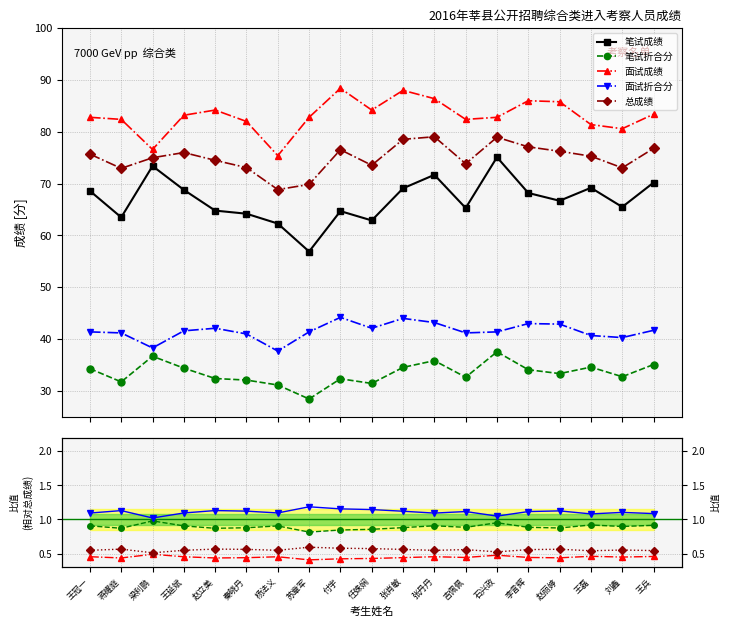

The 面试折合分 series shows 0.6 at 苏章军. True or false?

True